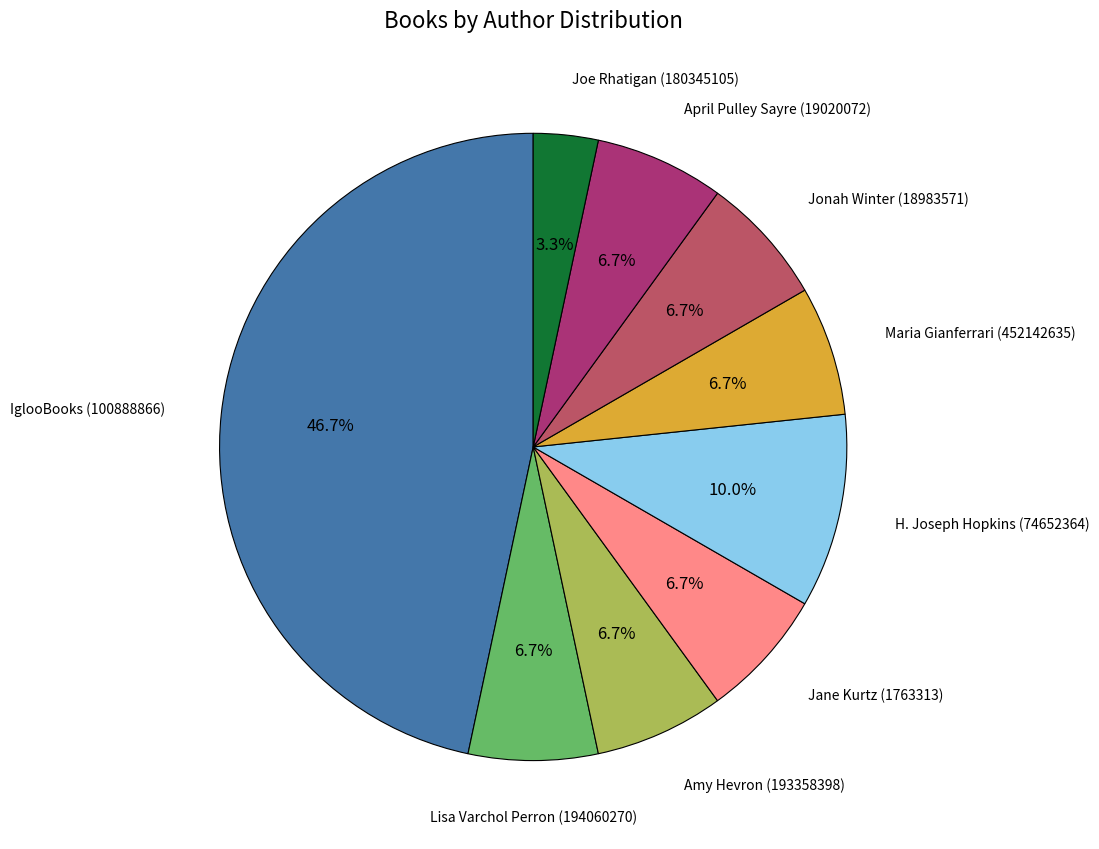

Is there a majority slice in this chart?

No